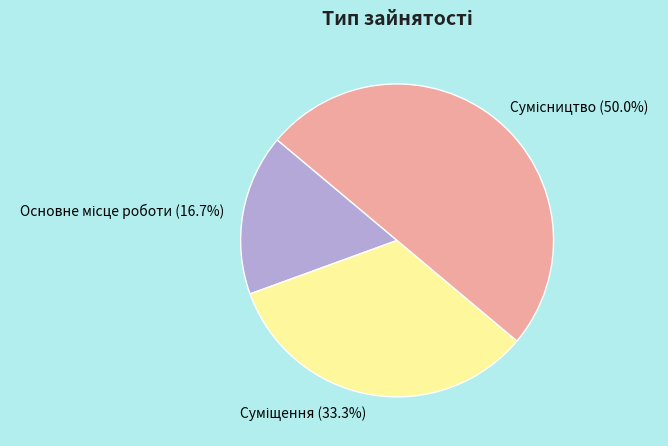

To the nearest percent, what is the average slice percentage?

33%